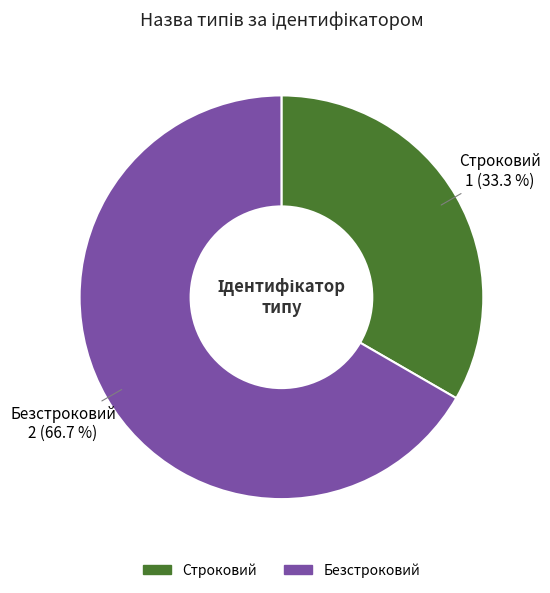

How many slices are in this pie chart?

2